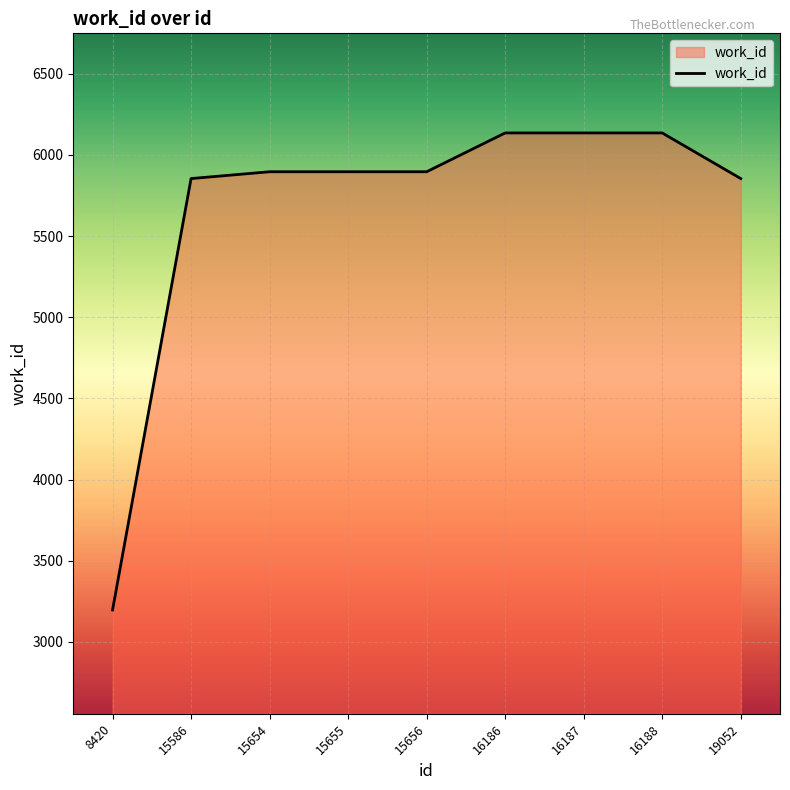

Is it true that the value at 15586 is 5854?

True